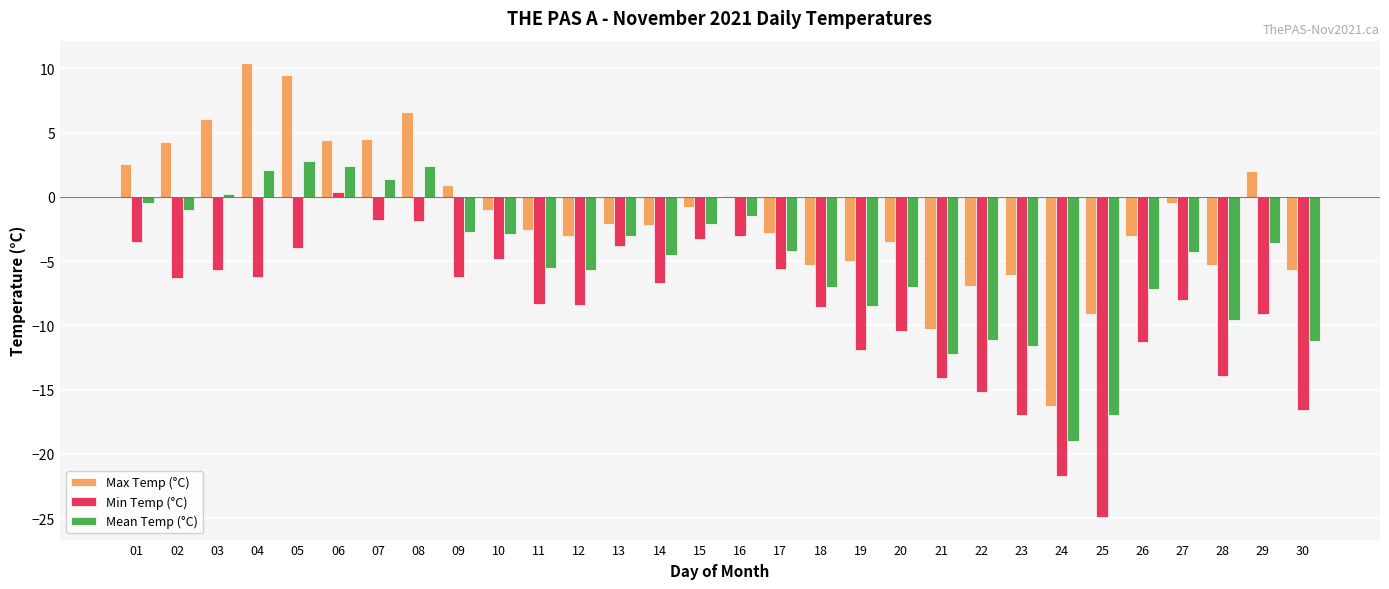

What value does the Mean Temp (°C) series have at 14?

-4.5